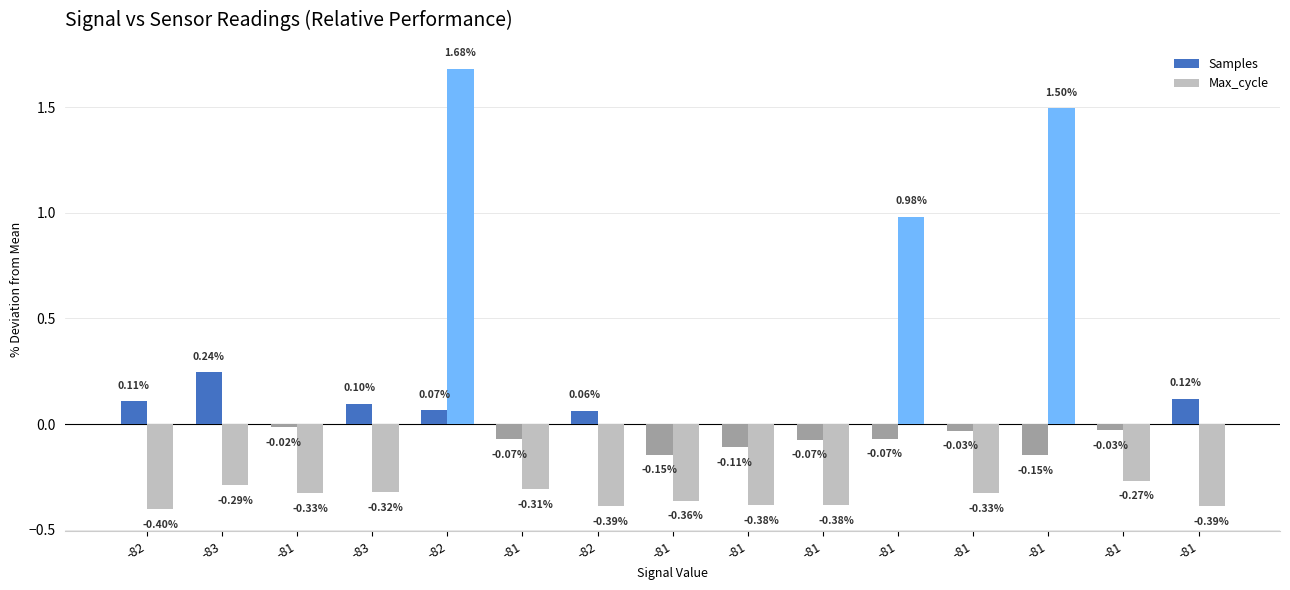

True or false: Max_cycle has a value of -0.3 at -81.

True